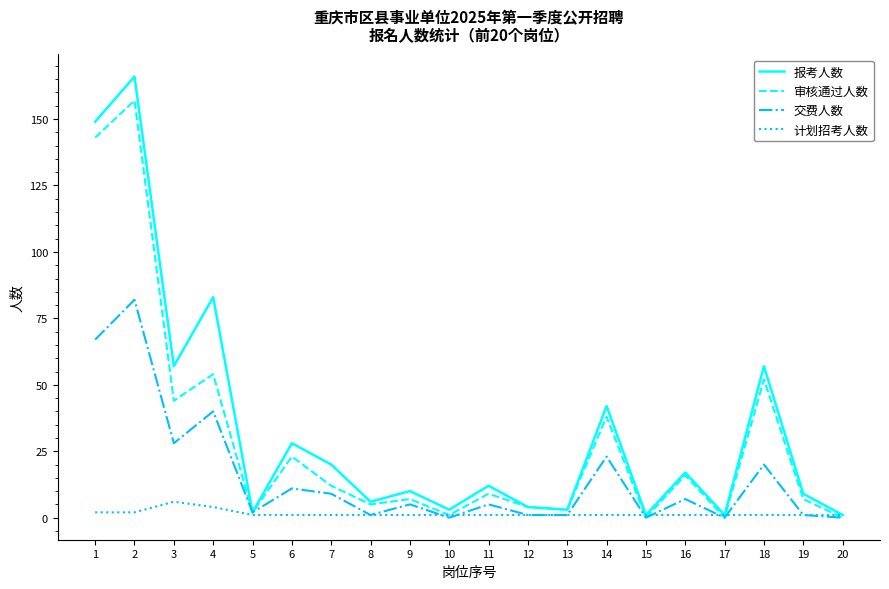

List the series in order of their peak value, lowest first.

计划招考人数, 交费人数, 审核通过人数, 报考人数